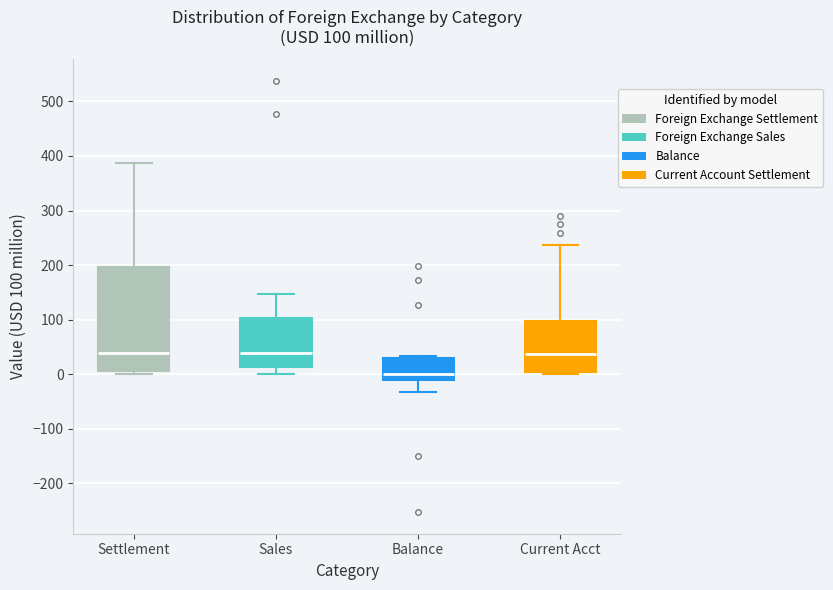

Which box is the tallest, from its lower edge to its upper edge?

Settlement